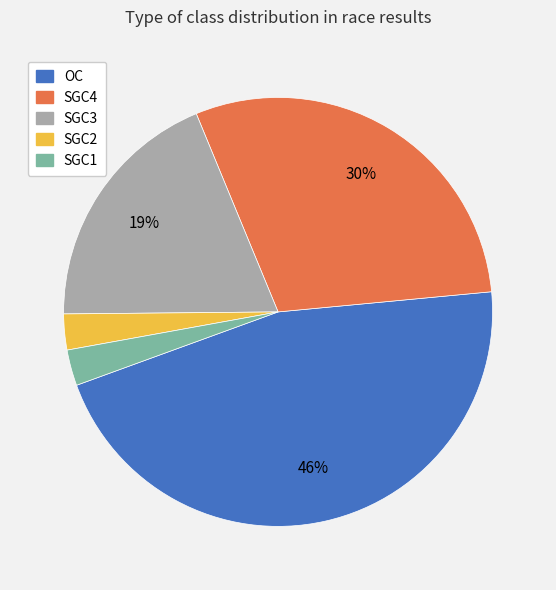

Is there a majority slice in this chart?

No